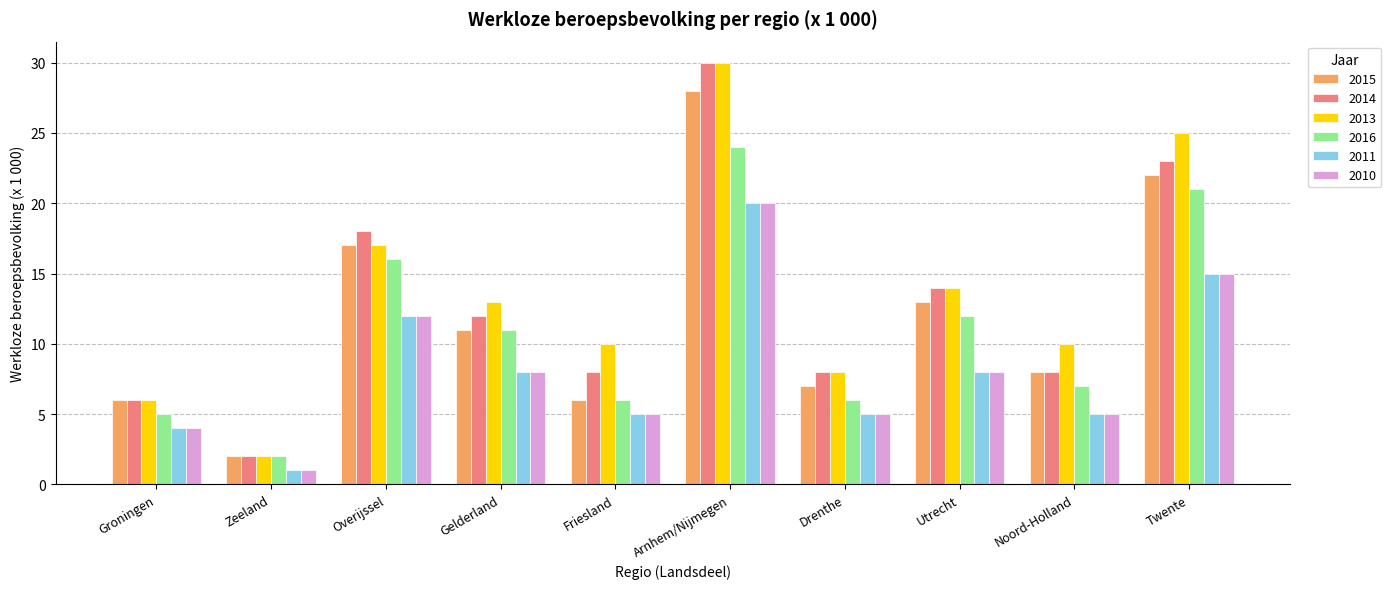

Reading right to left, what are all the values shown in this chart?

2015: 22	8	13	7	28	6	11	17	2	6
2014: 23	8	14	8	30	8	12	18	2	6
2013: 25	10	14	8	30	10	13	17	2	6
2016: 21	7	12	6	24	6	11	16	2	5
2011: 15	5	8	5	20	5	8	12	1	4
2010: 15	5	8	5	20	5	8	12	1	4